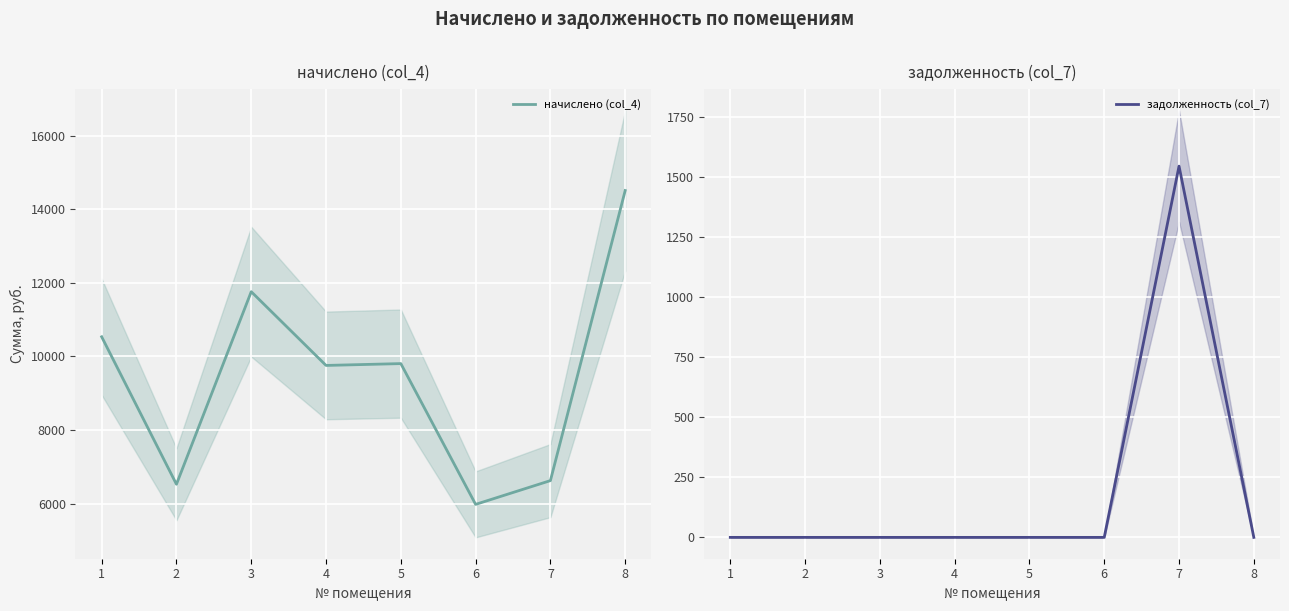

Is it true that задолженность (col_7) equals 892.9 at 4?

False